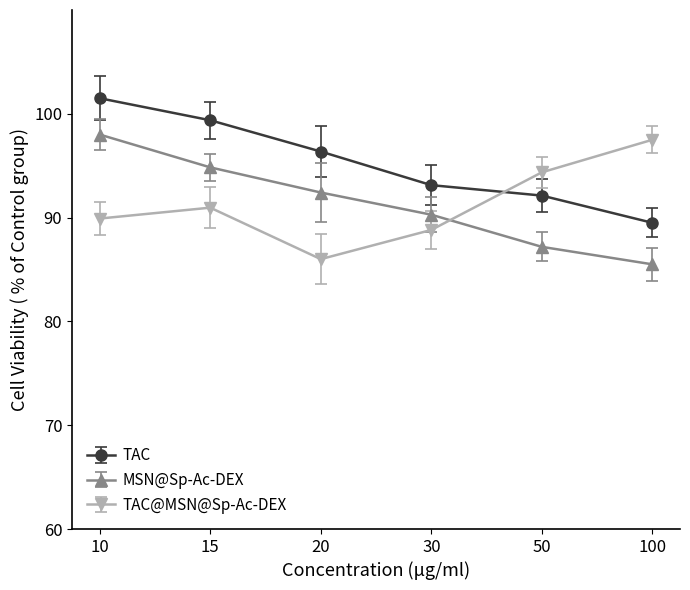

Rank the series by their maximum value, from lowest to highest.

TAC@MSN@Sp-Ac-DEX, MSN@Sp-Ac-DEX, TAC